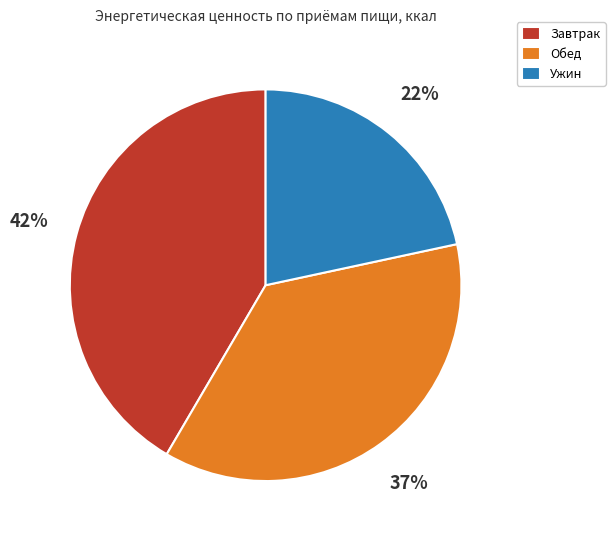

What percentage is the Завтрак slice, to the nearest percent?

42%